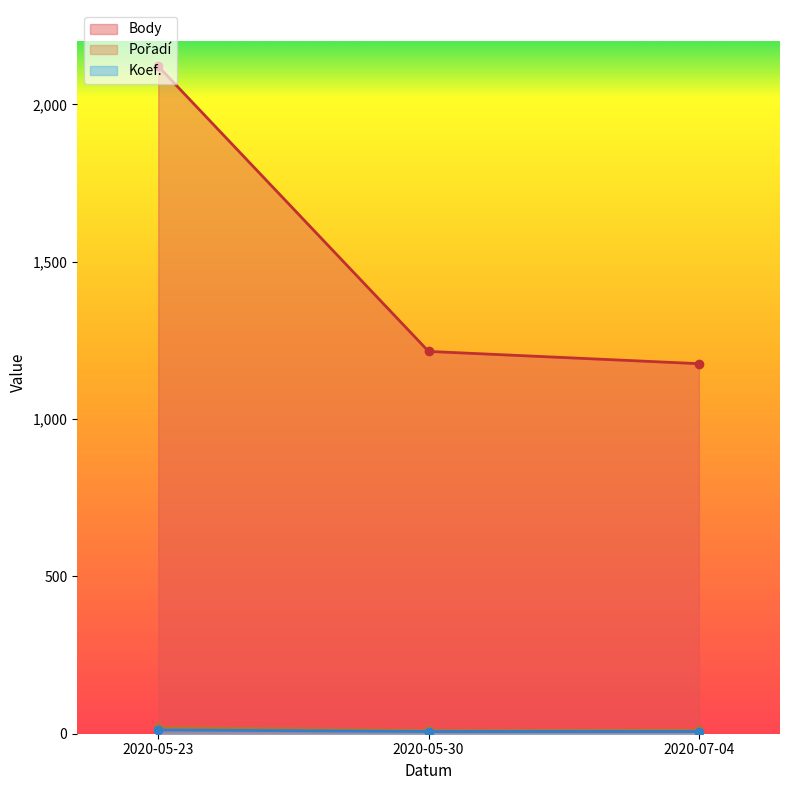

At which category is the sum across all series the highest?

2020-05-23